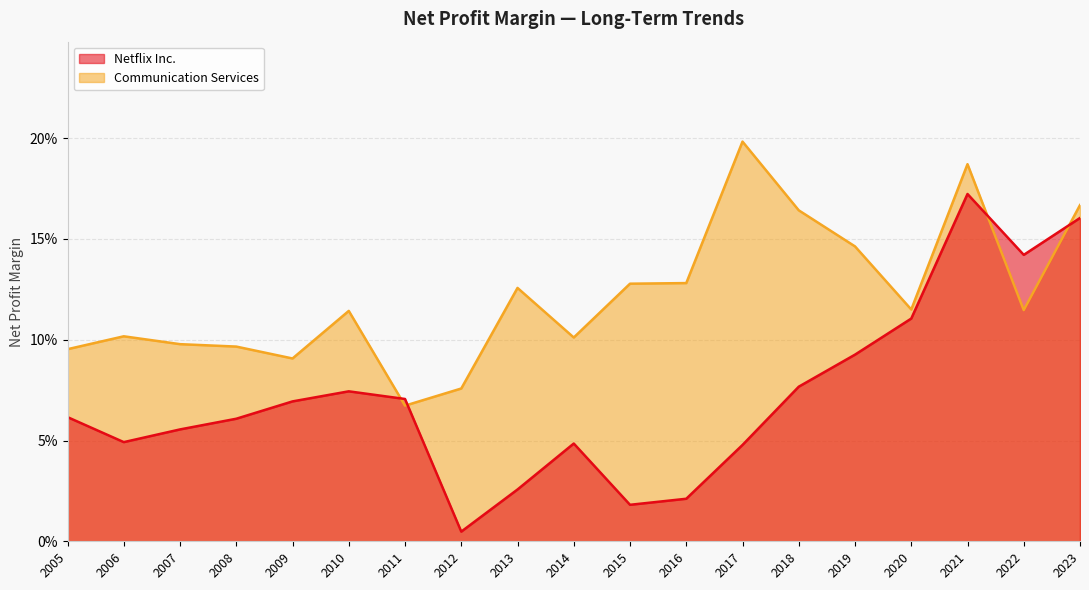

What is the difference between the Communication Services values at 2007 and 2023?

0.1